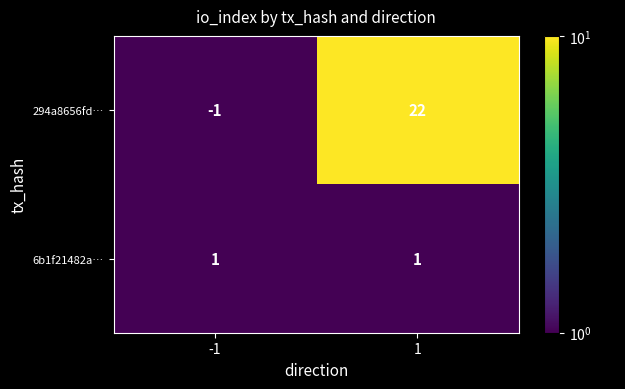

What is the sum of the 294a8656fd… values at 1 and -1?

21